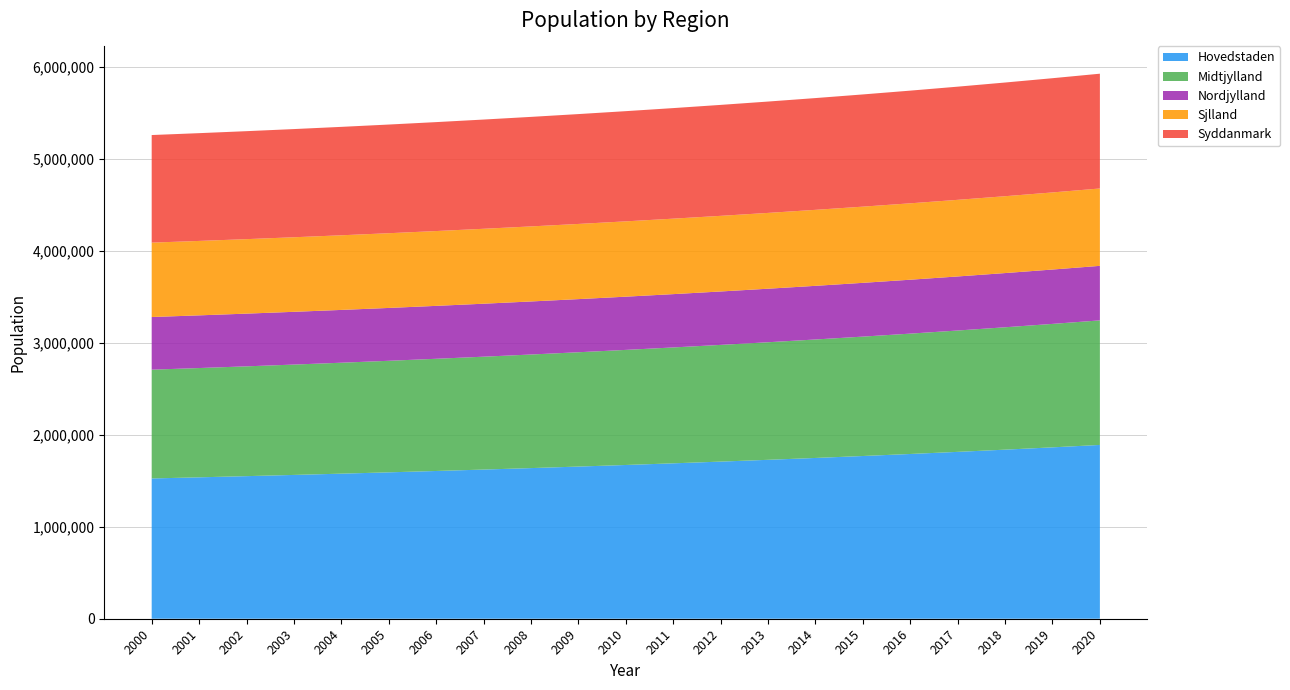

Reading left to right, what are all the values shown in this chart?

Hovedstaden: 1525957.4	1538332.8	1551154.4	1564443.4	1578222.3	1592515.3	1607347.7	1622746.9	1638741.6	1655362.7	1672643.0	1690617.4	1709323.2	1728800.0	1749090.2	1770238.9	1792294.3	1815307.8	1839334.2	1864432.2	1890664.3
Midtjylland: 1183476.9	1188794.4	1194461.4	1200471.4	1206819.3	1213501.7	1220516.3	1227862.2	1235539.8	1243550.3	1251896.0	1260580.1	1269606.7	1278980.8	1288708.0	1298795.0	1309248.9	1320078.0	1331291.0	1342897.6	1354908.2
Nordjylland: 572828.9	573114.6	573471.0	573899.1	574399.6	574973.5	575621.7	576345.3	577145.6	578023.7	578981.0	580019.0	581139.3	582343.5	583633.5	585011.2	586478.7	588038.2	589692.0	591442.7	593293.1
Sjlland: 809221.9	809734.3	810355.4	811085.9	811926.7	812878.8	813943.3	815121.5	816414.8	817824.8	819353.0	821001.3	822771.8	824666.4	826687.5	828837.5	831119.2	833535.3	836088.9	838783.4	841622.1
Syddanmark: 1170389.2	1172364.1	1174528.1	1176881.6	1179425.4	1182161.1	1185090.5	1188216.0	1191540.4	1195067.1	1198800.0	1202743.3	1206901.9	1211281.3	1215887.4	1220726.8	1225806.6	1231134.6	1236719.3	1242570.0	1248696.5